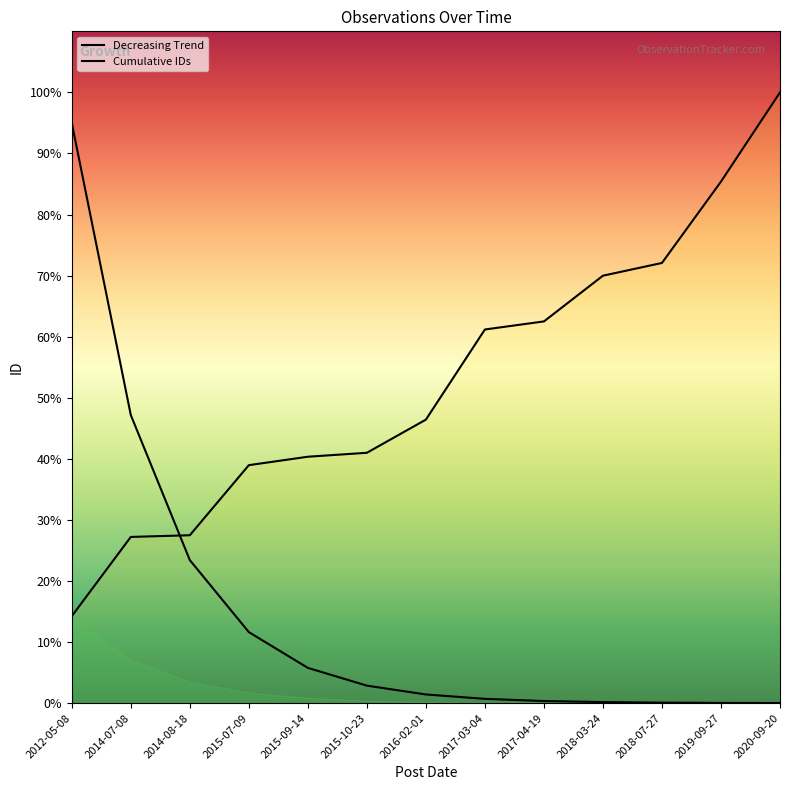

Does the chart have visible grid lines?

No